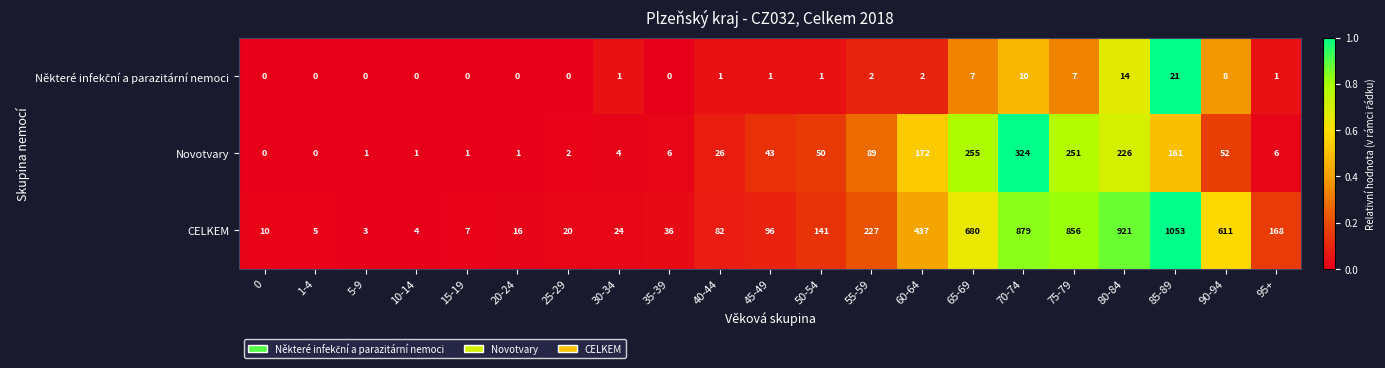

What is the difference between the Novotvary values at 35-39 and 40-44?

20